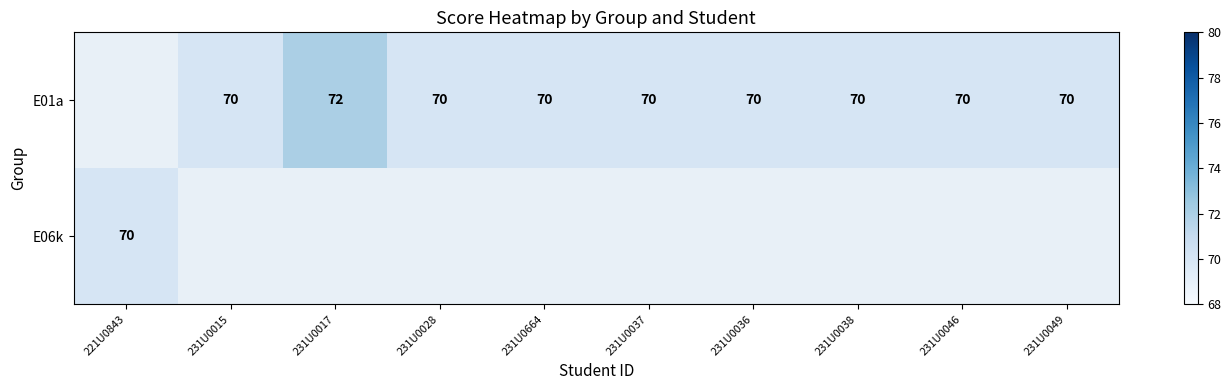

The E01a series shows 25 at 231U0038. True or false?

False